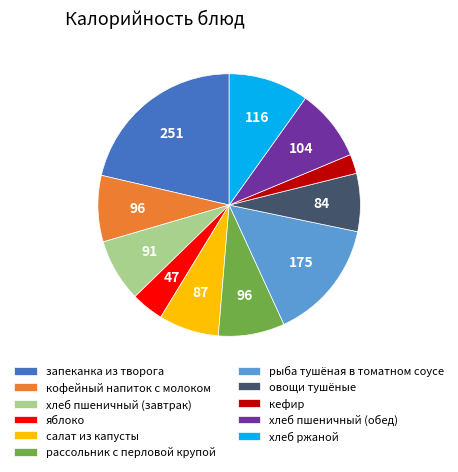

Count the number of slices in the pie.

11